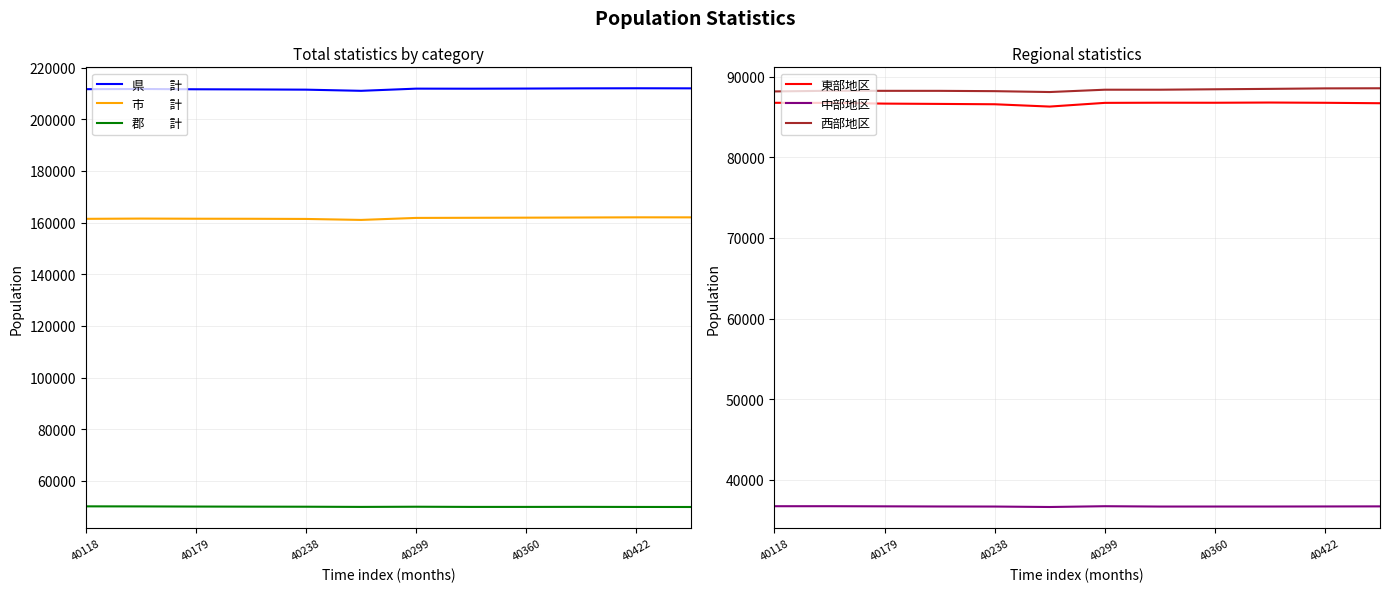

How many data points does each series have?

12